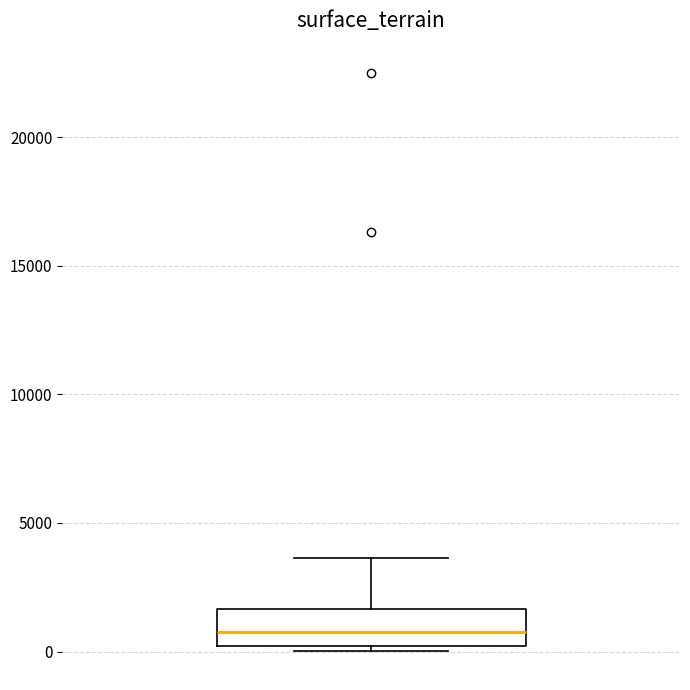

Where does the upper whisker of the box end on the y-axis? The values are not printed on the chart, so give them approximately, as read against the axis.

3500